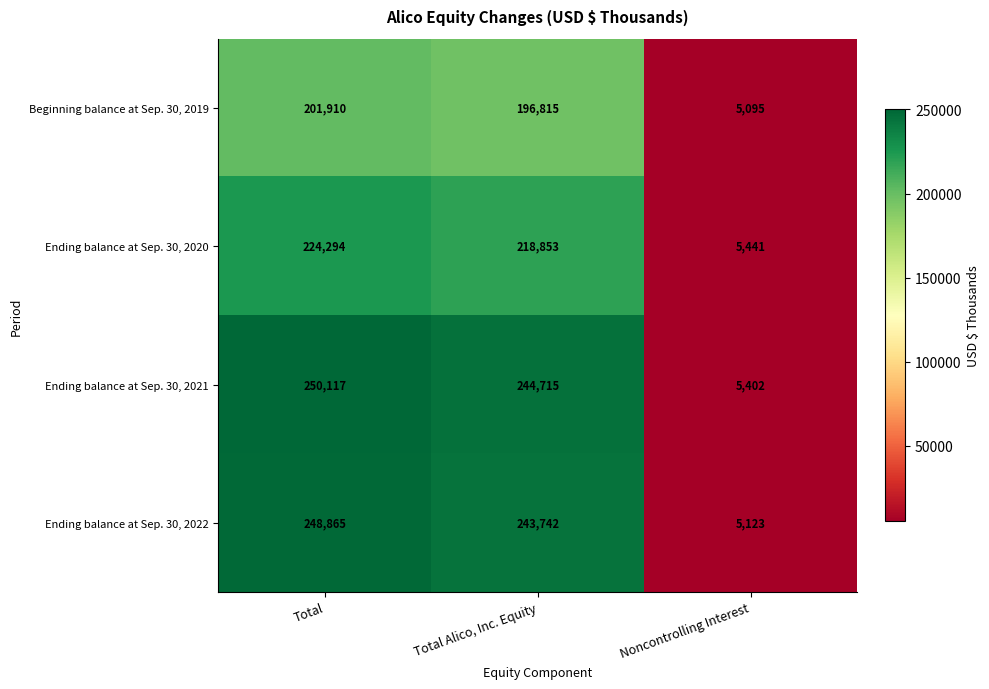

Is it true that Ending balance at Sep. 30, 2021 equals 3775 at Noncontrolling Interest?

False